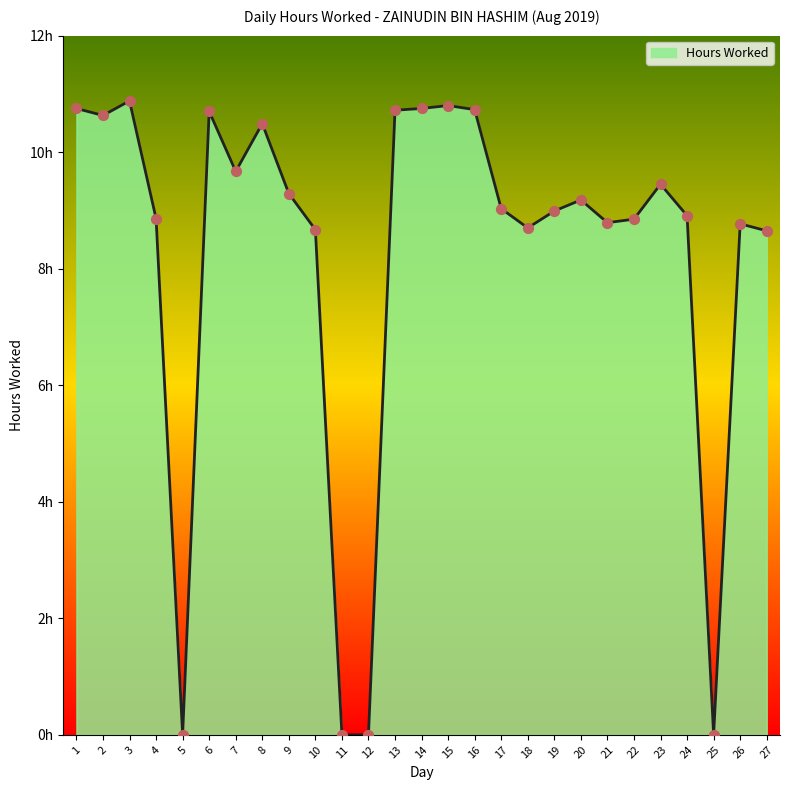

Is this an area chart (filled region under the line)?

Yes